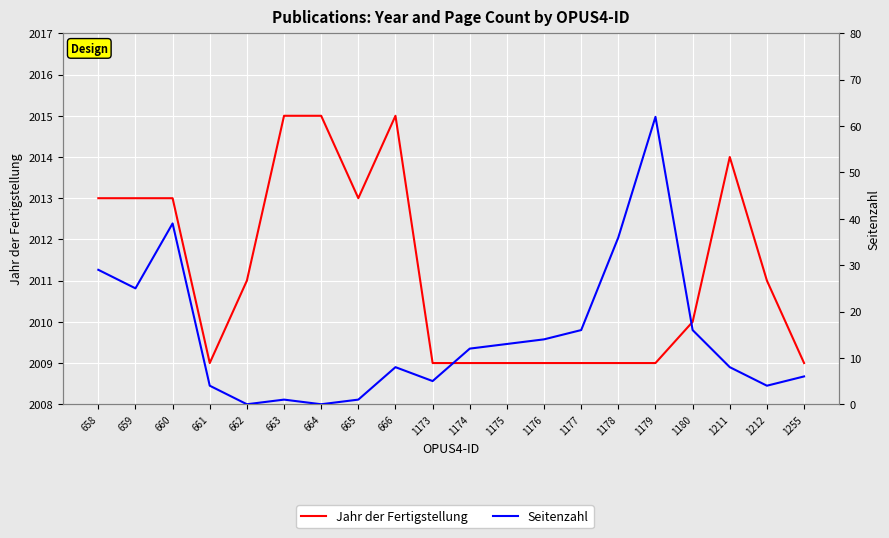

Reading right to left, what are all the values shown in this chart?

Jahr der Fertigstellung: 1255=2009	1212=2011	1211=2014	1180=2010	1179=2009	1178=2009	1177=2009	1176=2009	1175=2009	1174=2009	1173=2009	666=2015	665=2013	664=2015	663=2015	662=2011	661=2009	660=2013	659=2013	658=2013
Seitenzahl: 1255=6	1212=4	1211=8	1180=16	1179=62	1178=36	1177=16	1176=14	1175=13	1174=12	1173=5	666=8	665=1	664=0	663=1	662=0	661=4	660=39	659=25	658=29